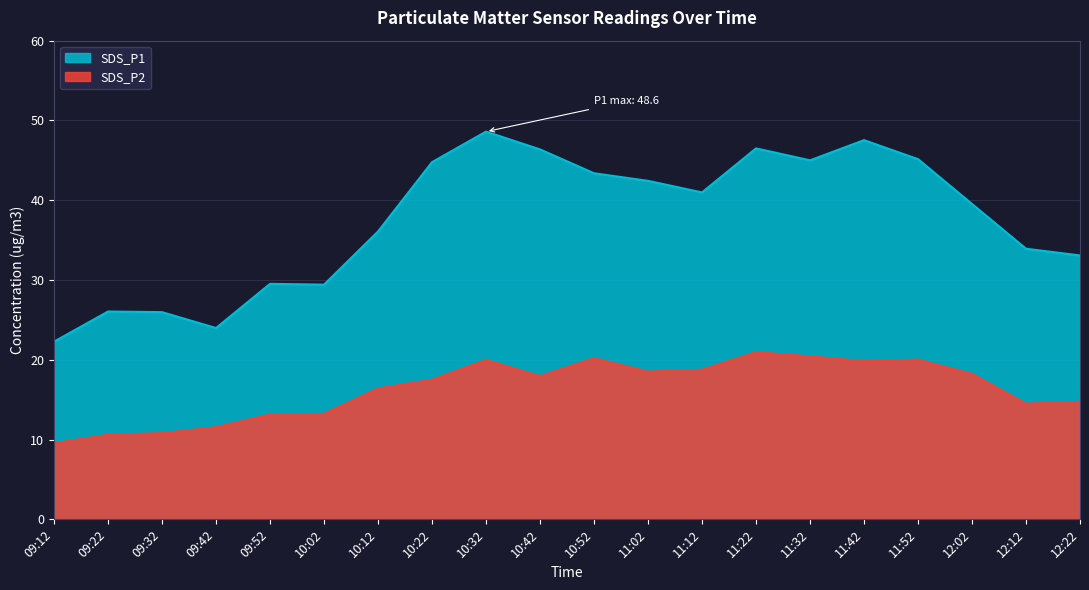

True or false: SDS_P2 has a value of 5.4 at 11:12.

False